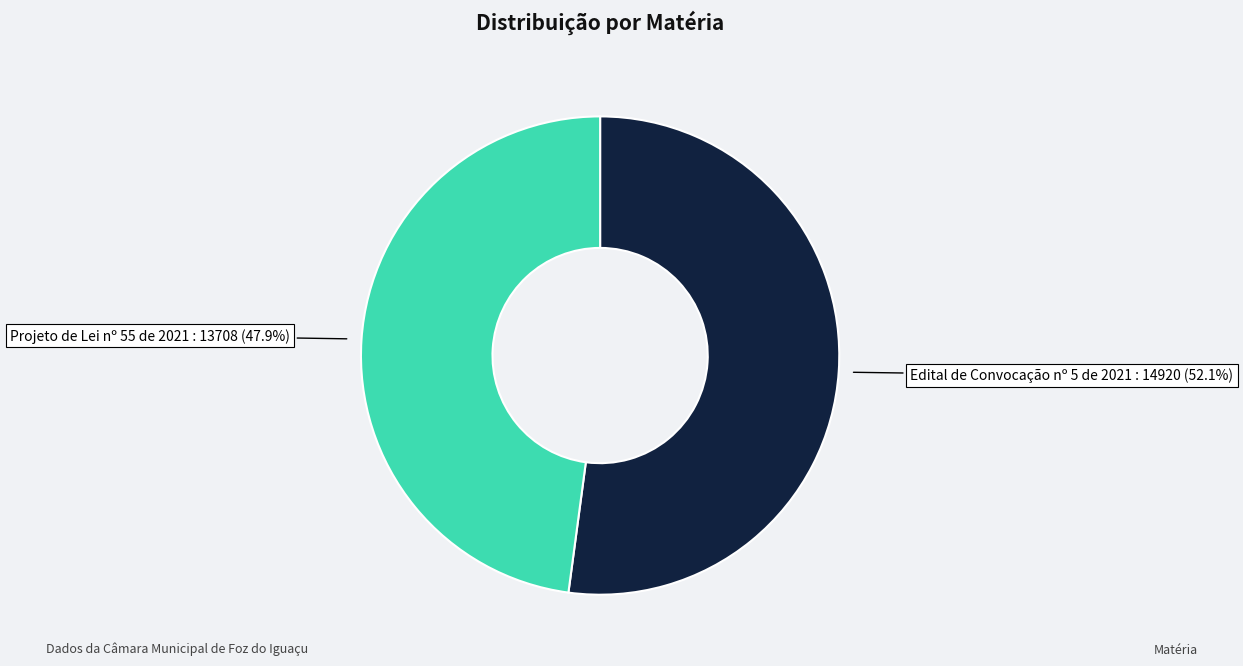

To the nearest percent, what is the difference between the largest and smallest slice percentages?

4%